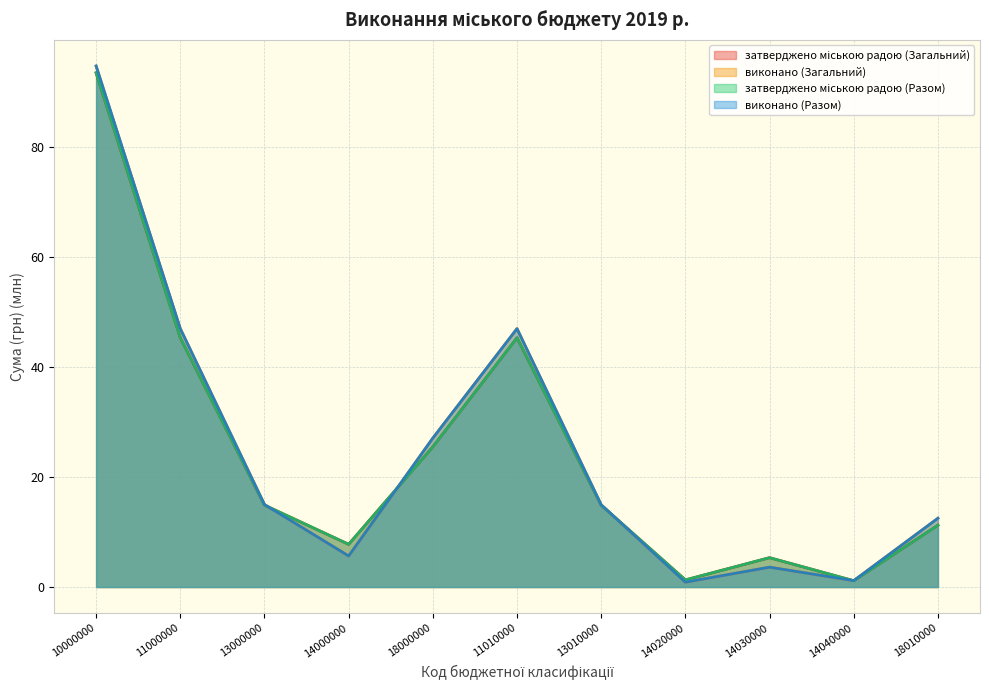

Reading left to right, transcribe all the data shown in this chart.

затверджено міською радою (Загальний): 93.4	45.3	14.9	7.8	25.5	45.3	14.9	1.3	5.3	1.1	11.2
виконано (Загальний): 94.6	46.9	15.0	5.6	27.0	46.9	14.9	0.9	3.6	1.2	12.5
затверджено міською радою (Разом): 93.4	45.3	14.9	7.8	25.5	45.3	14.9	1.3	5.3	1.1	11.2
виконано (Разом): 94.7	46.9	15.0	5.6	27.0	46.9	14.9	0.9	3.6	1.2	12.5